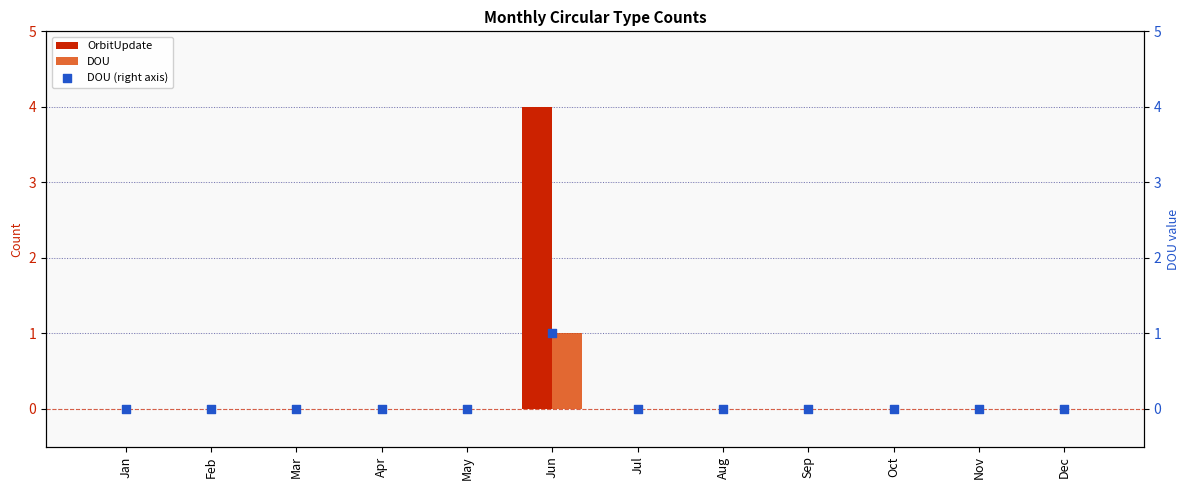

What are all the series names shown in the legend?

OrbitUpdate, DOU, DOU (right axis)